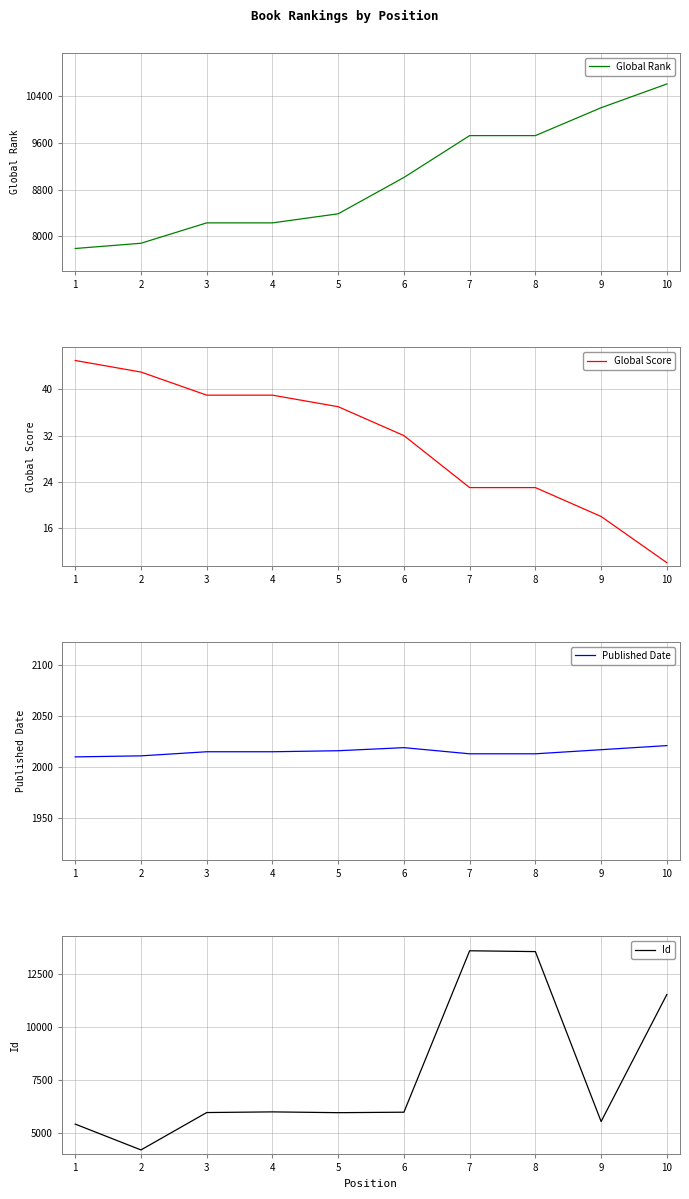

Is it true that Global Score equals 32 at 7?

False